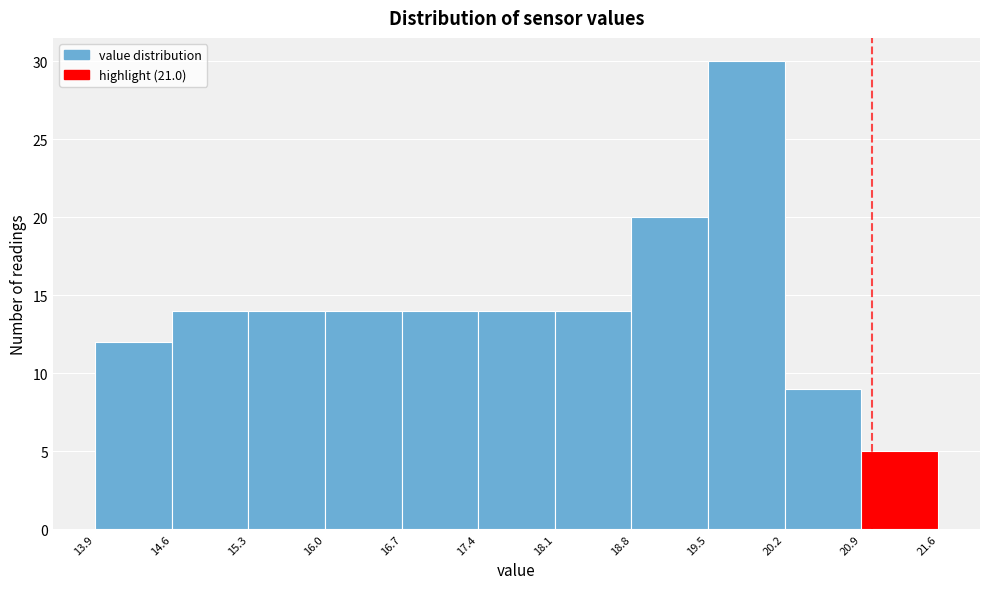

Which range on the x-axis has the tallest bar?

19.5 to 20.2